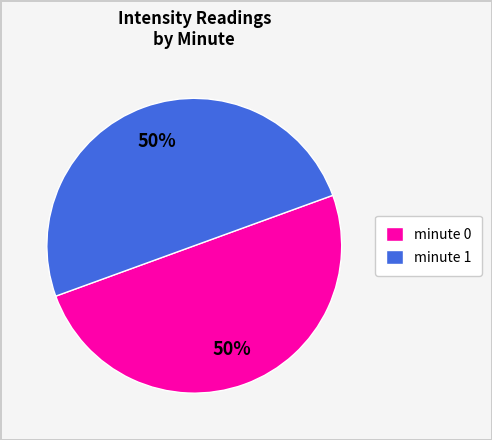

Is it true that minute 0 is 50% of the pie?

True